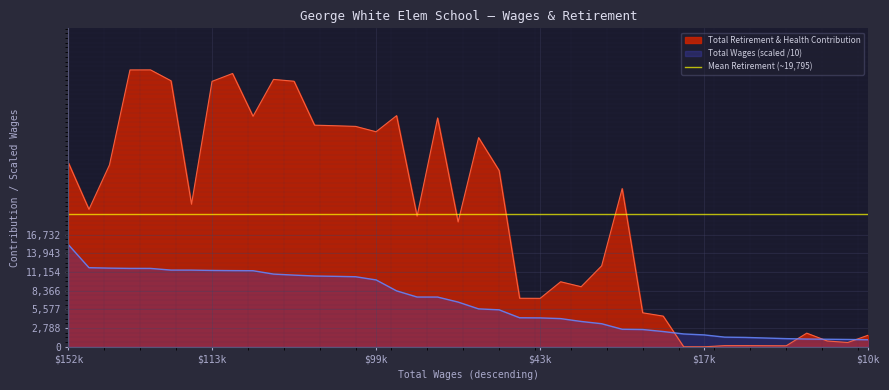

Reading left to right, extract all data points from this chart.

27401	20484	27111	41266	41271	39646	21250	39559	40732	34356	39852	39579	33032	32946	32850	32050	34449	19470	34107	18612	31176	26264	7236	7224	9695	8957	12069	23581	5068	4576	0	0	177	177	166	154	2038	869	642	1738